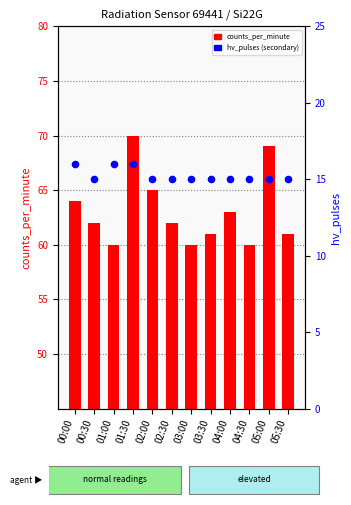

What are all the series names shown in the legend?

counts_per_minute, hv_pulses